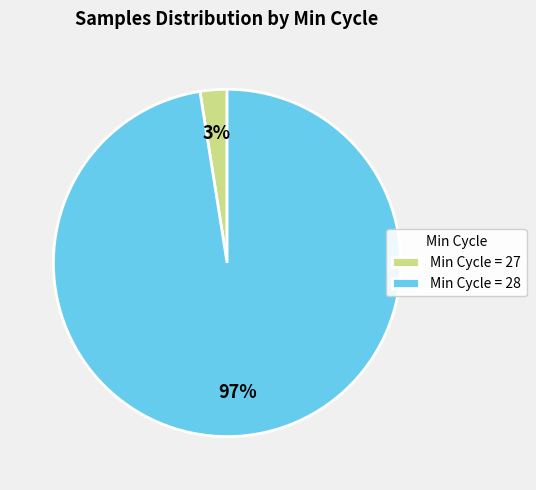

Is there any slice that represents more than half of the pie?

Yes